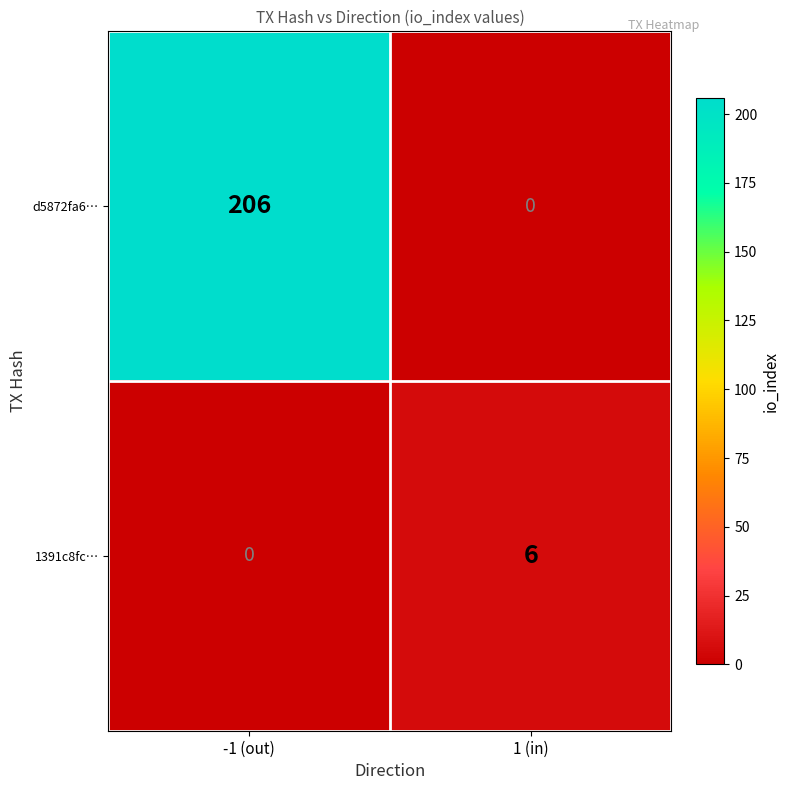

Where is 1391c8fc… nearest to the value 3?

-1 (out)